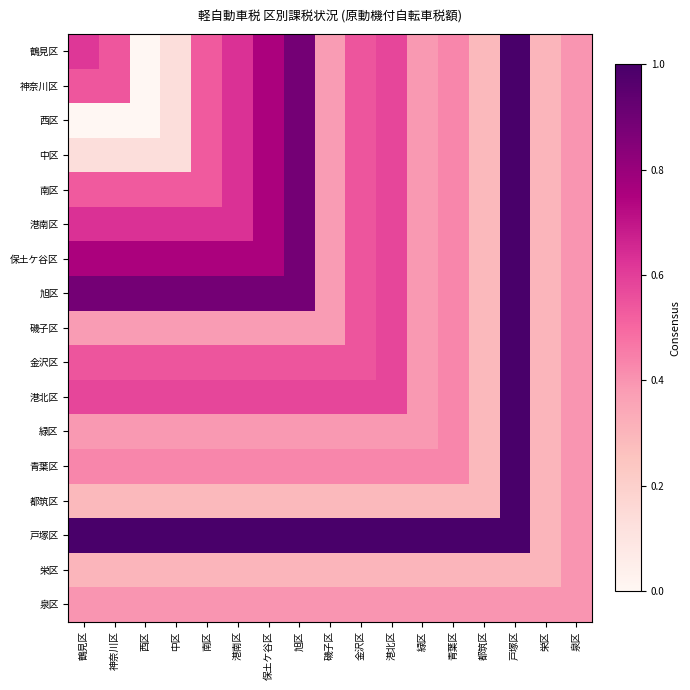

Reading left to right, list all the values displayed in this chart.

鶴見区: 鶴見区=0.6	神奈川区=0.5	西区=0.0	中区=0.1	南区=0.5	港南区=0.6	保土ケ谷区=0.8	旭区=0.9	磯子区=0.4	金沢区=0.5	港北区=0.6	緑区=0.4	青葉区=0.4	都筑区=0.3	戸塚区=1.0	栄区=0.3	泉区=0.4
神奈川区: 鶴見区=0.5	神奈川区=0.5	西区=0.0	中区=0.1	南区=0.5	港南区=0.6	保土ケ谷区=0.8	旭区=0.9	磯子区=0.4	金沢区=0.5	港北区=0.6	緑区=0.4	青葉区=0.4	都筑区=0.3	戸塚区=1.0	栄区=0.3	泉区=0.4
西区: 鶴見区=0.0	神奈川区=0.0	西区=0.0	中区=0.1	南区=0.5	港南区=0.6	保土ケ谷区=0.8	旭区=0.9	磯子区=0.4	金沢区=0.5	港北区=0.6	緑区=0.4	青葉区=0.4	都筑区=0.3	戸塚区=1.0	栄区=0.3	泉区=0.4
中区: 鶴見区=0.1	神奈川区=0.1	西区=0.1	中区=0.1	南区=0.5	港南区=0.6	保土ケ谷区=0.8	旭区=0.9	磯子区=0.4	金沢区=0.5	港北区=0.6	緑区=0.4	青葉区=0.4	都筑区=0.3	戸塚区=1.0	栄区=0.3	泉区=0.4
南区: 鶴見区=0.5	神奈川区=0.5	西区=0.5	中区=0.5	南区=0.5	港南区=0.6	保土ケ谷区=0.8	旭区=0.9	磯子区=0.4	金沢区=0.5	港北区=0.6	緑区=0.4	青葉区=0.4	都筑区=0.3	戸塚区=1.0	栄区=0.3	泉区=0.4
港南区: 鶴見区=0.6	神奈川区=0.6	西区=0.6	中区=0.6	南区=0.6	港南区=0.6	保土ケ谷区=0.8	旭区=0.9	磯子区=0.4	金沢区=0.5	港北区=0.6	緑区=0.4	青葉区=0.4	都筑区=0.3	戸塚区=1.0	栄区=0.3	泉区=0.4
保土ケ谷区: 鶴見区=0.8	神奈川区=0.8	西区=0.8	中区=0.8	南区=0.8	港南区=0.8	保土ケ谷区=0.8	旭区=0.9	磯子区=0.4	金沢区=0.5	港北区=0.6	緑区=0.4	青葉区=0.4	都筑区=0.3	戸塚区=1.0	栄区=0.3	泉区=0.4
旭区: 鶴見区=0.9	神奈川区=0.9	西区=0.9	中区=0.9	南区=0.9	港南区=0.9	保土ケ谷区=0.9	旭区=0.9	磯子区=0.4	金沢区=0.5	港北区=0.6	緑区=0.4	青葉区=0.4	都筑区=0.3	戸塚区=1.0	栄区=0.3	泉区=0.4
磯子区: 鶴見区=0.4	神奈川区=0.4	西区=0.4	中区=0.4	南区=0.4	港南区=0.4	保土ケ谷区=0.4	旭区=0.4	磯子区=0.4	金沢区=0.5	港北区=0.6	緑区=0.4	青葉区=0.4	都筑区=0.3	戸塚区=1.0	栄区=0.3	泉区=0.4
金沢区: 鶴見区=0.5	神奈川区=0.5	西区=0.5	中区=0.5	南区=0.5	港南区=0.5	保土ケ谷区=0.5	旭区=0.5	磯子区=0.5	金沢区=0.5	港北区=0.6	緑区=0.4	青葉区=0.4	都筑区=0.3	戸塚区=1.0	栄区=0.3	泉区=0.4
港北区: 鶴見区=0.6	神奈川区=0.6	西区=0.6	中区=0.6	南区=0.6	港南区=0.6	保土ケ谷区=0.6	旭区=0.6	磯子区=0.6	金沢区=0.6	港北区=0.6	緑区=0.4	青葉区=0.4	都筑区=0.3	戸塚区=1.0	栄区=0.3	泉区=0.4
緑区: 鶴見区=0.4	神奈川区=0.4	西区=0.4	中区=0.4	南区=0.4	港南区=0.4	保土ケ谷区=0.4	旭区=0.4	磯子区=0.4	金沢区=0.4	港北区=0.4	緑区=0.4	青葉区=0.4	都筑区=0.3	戸塚区=1.0	栄区=0.3	泉区=0.4
青葉区: 鶴見区=0.4	神奈川区=0.4	西区=0.4	中区=0.4	南区=0.4	港南区=0.4	保土ケ谷区=0.4	旭区=0.4	磯子区=0.4	金沢区=0.4	港北区=0.4	緑区=0.4	青葉区=0.4	都筑区=0.3	戸塚区=1.0	栄区=0.3	泉区=0.4
都筑区: 鶴見区=0.3	神奈川区=0.3	西区=0.3	中区=0.3	南区=0.3	港南区=0.3	保土ケ谷区=0.3	旭区=0.3	磯子区=0.3	金沢区=0.3	港北区=0.3	緑区=0.3	青葉区=0.3	都筑区=0.3	戸塚区=1.0	栄区=0.3	泉区=0.4
戸塚区: 鶴見区=1.0	神奈川区=1.0	西区=1.0	中区=1.0	南区=1.0	港南区=1.0	保土ケ谷区=1.0	旭区=1.0	磯子区=1.0	金沢区=1.0	港北区=1.0	緑区=1.0	青葉区=1.0	都筑区=1.0	戸塚区=1.0	栄区=0.3	泉区=0.4
栄区: 鶴見区=0.3	神奈川区=0.3	西区=0.3	中区=0.3	南区=0.3	港南区=0.3	保土ケ谷区=0.3	旭区=0.3	磯子区=0.3	金沢区=0.3	港北区=0.3	緑区=0.3	青葉区=0.3	都筑区=0.3	戸塚区=0.3	栄区=0.3	泉区=0.4
泉区: 鶴見区=0.4	神奈川区=0.4	西区=0.4	中区=0.4	南区=0.4	港南区=0.4	保土ケ谷区=0.4	旭区=0.4	磯子区=0.4	金沢区=0.4	港北区=0.4	緑区=0.4	青葉区=0.4	都筑区=0.4	戸塚区=0.4	栄区=0.4	泉区=0.4